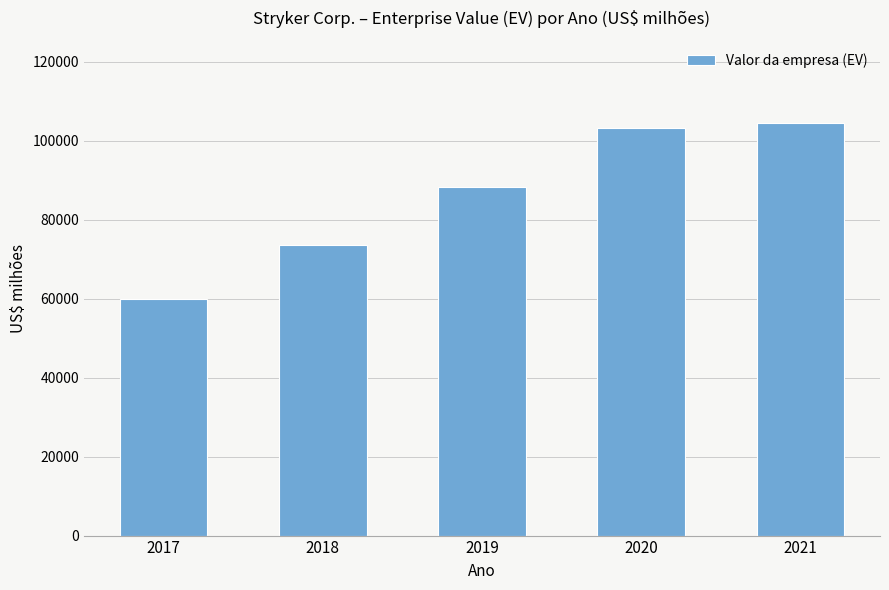

What is the minimum value shown in the chart?

59894